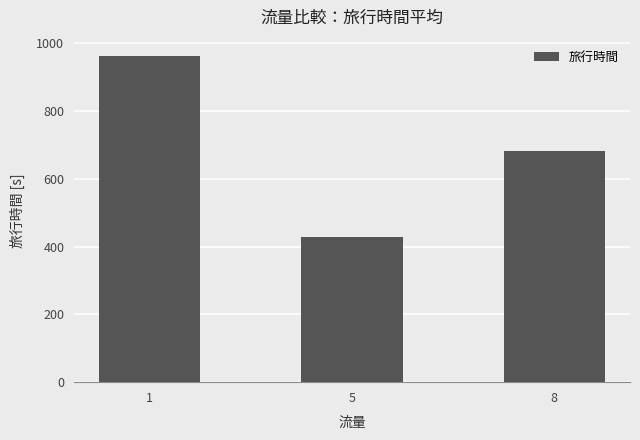

Rank the categories by value from lowest to highest.

5, 8, 1